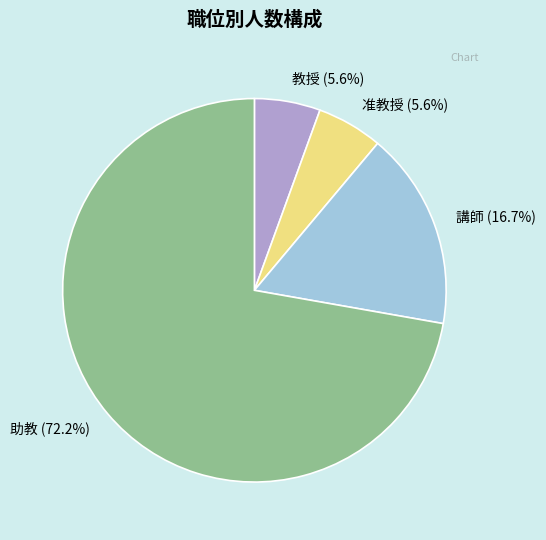

To the nearest percent, what percentage of the pie is 教授?

6%